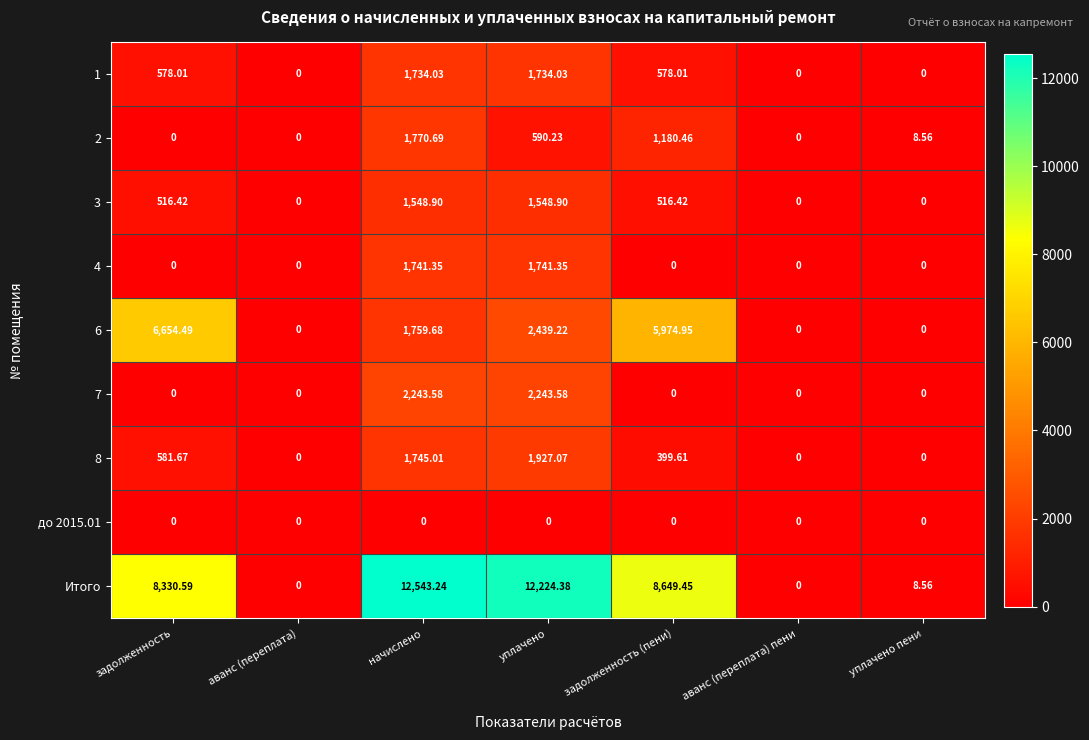

At how many categories does at least one series exceed 9022?

2